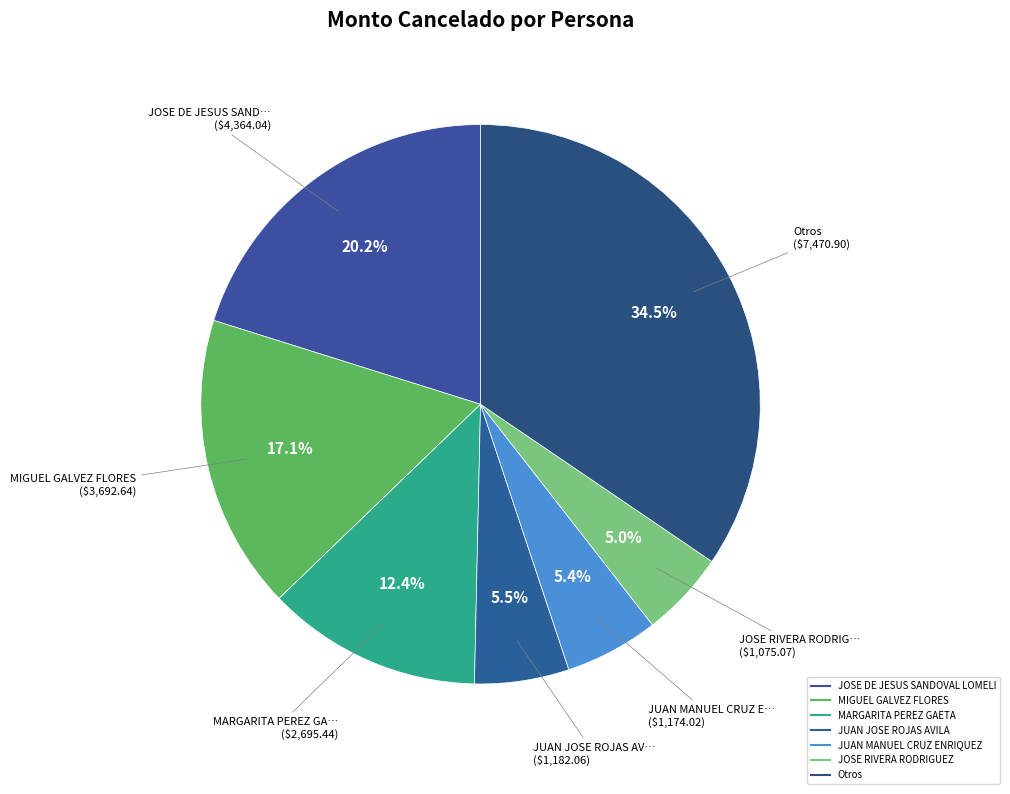

Count the number of slices in the pie.

7